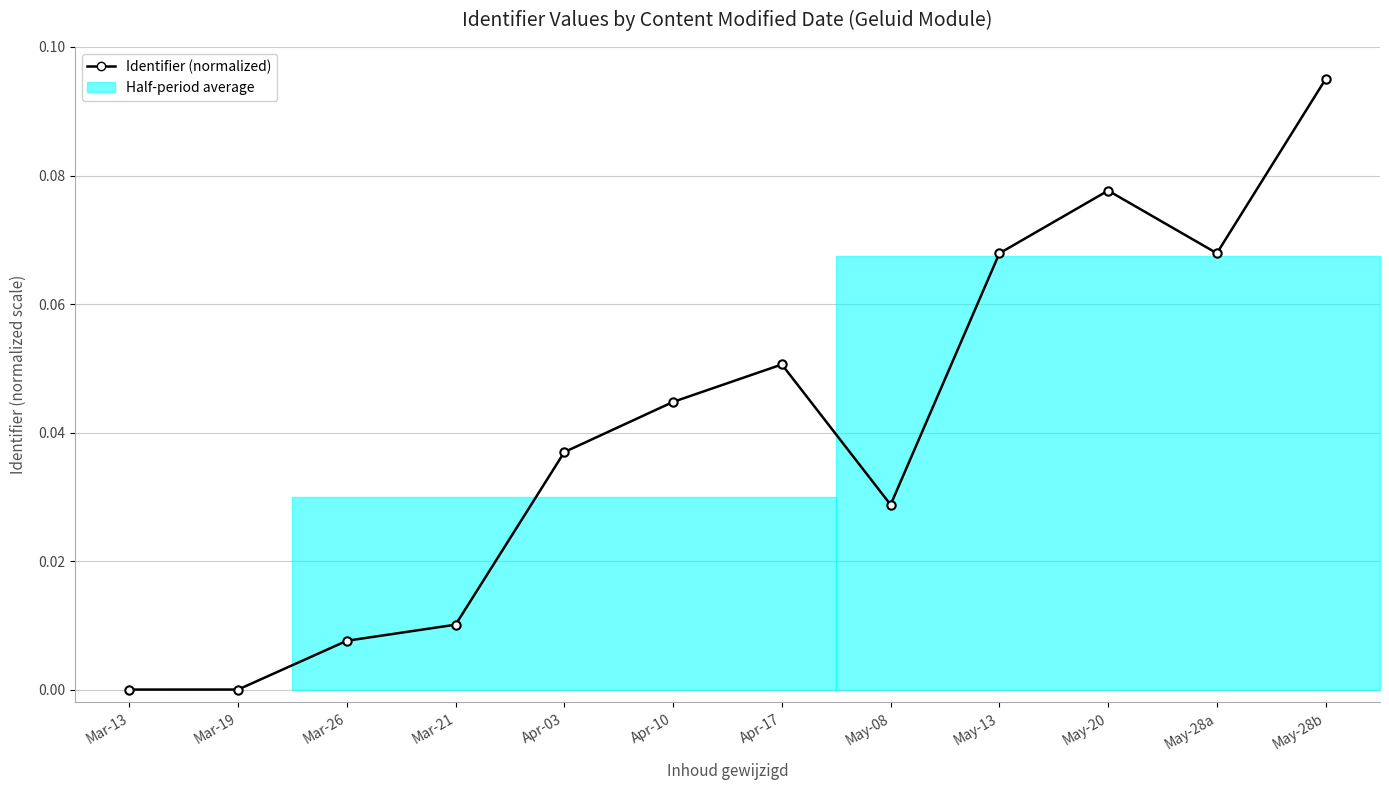

The value at May-08 is 0.0. True or false?

True